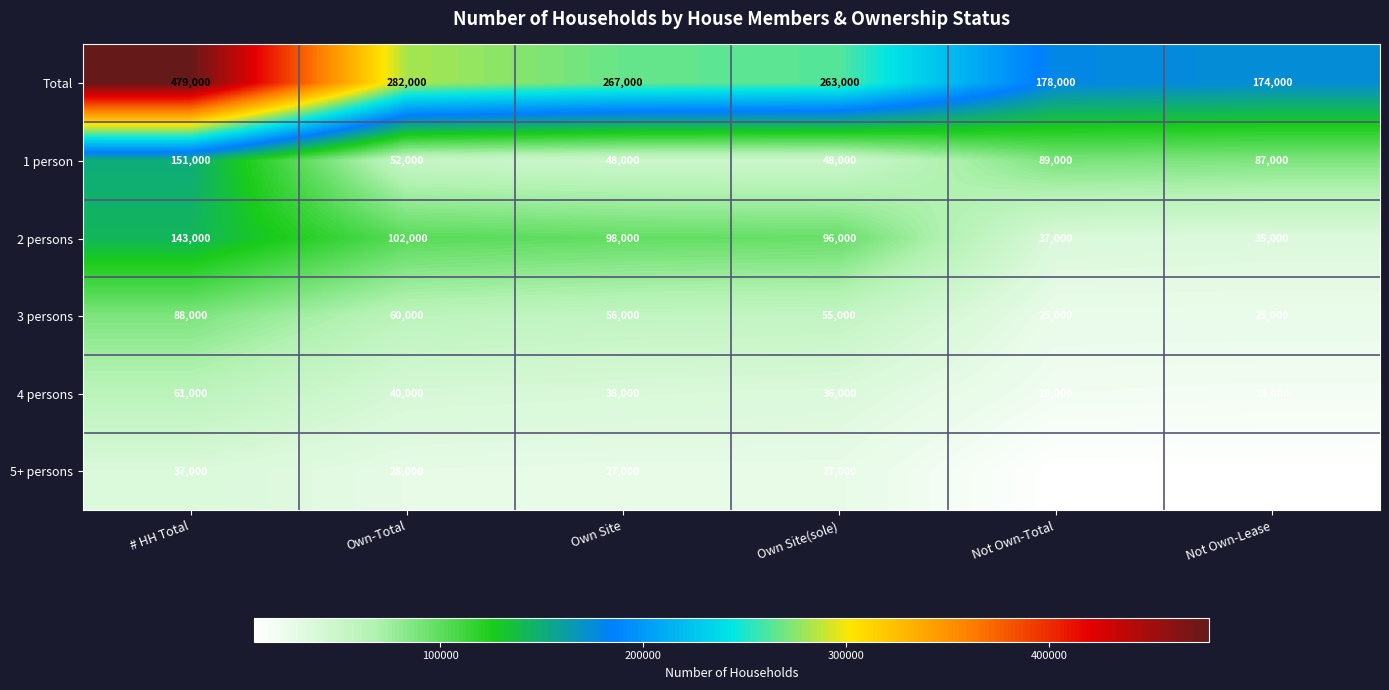

At which category is the sum across all series the highest?

# HH Total